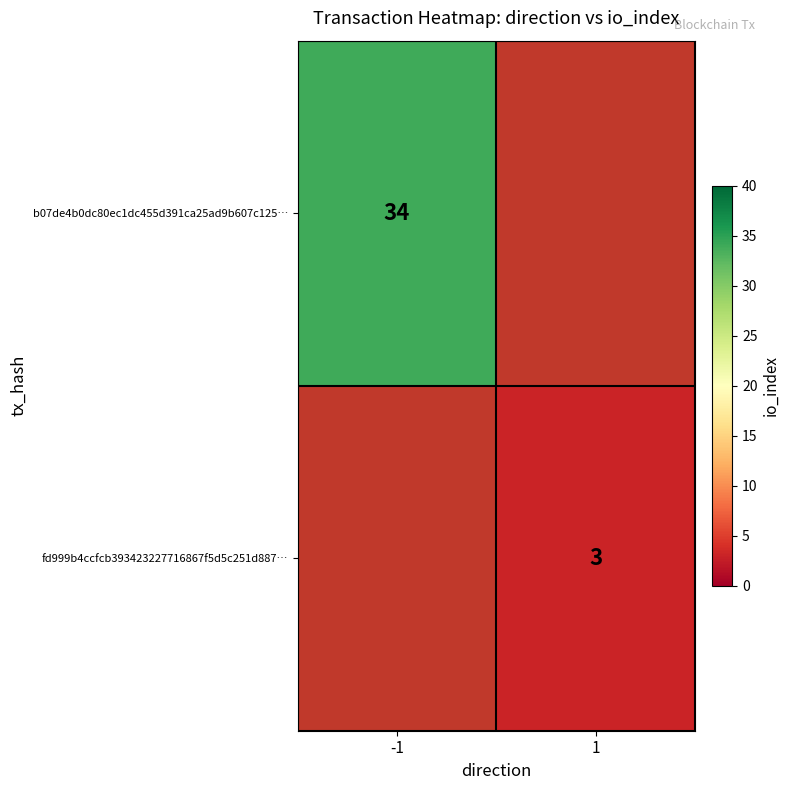

True or false: b07de4b0dc80ec1dc455d391ca25ad9b607c125… has a value of 51 at -1.

False